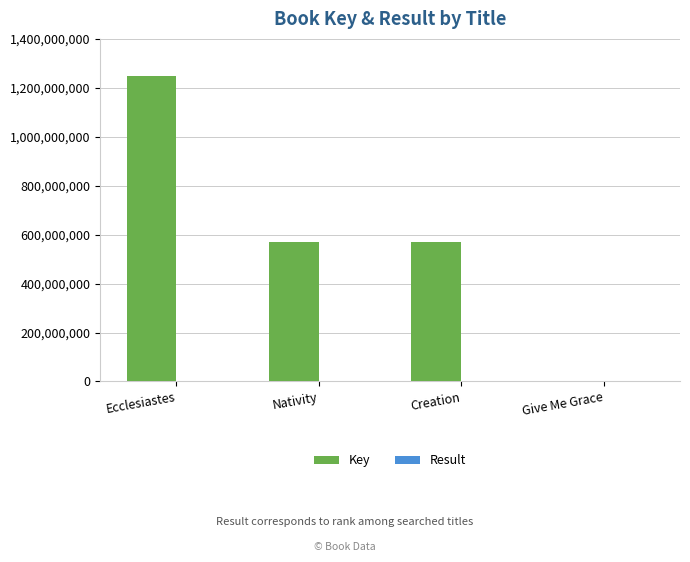

What is the sum of all Key values?

2390809828